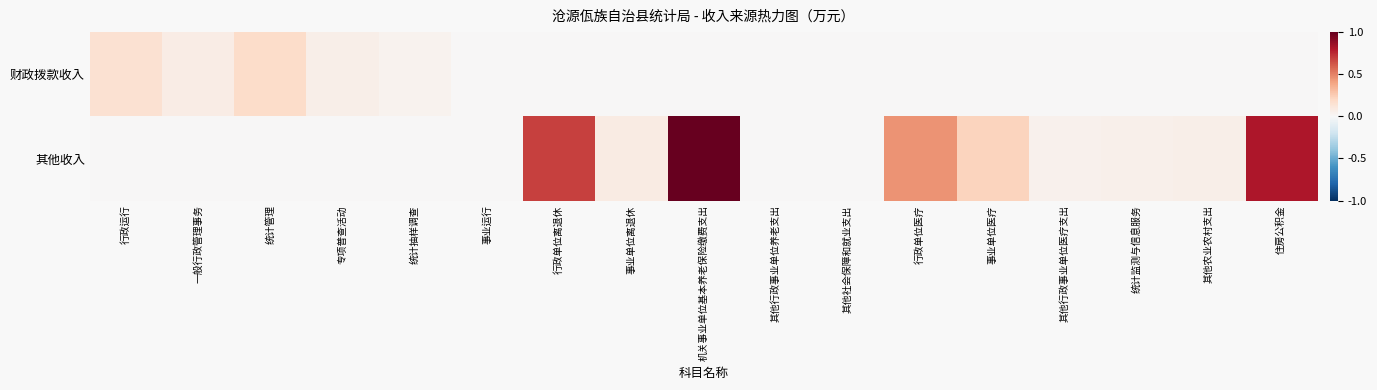

Reading right to left, transcribe all the data shown in this chart.

财政拨款收入: 住房公积金=0.0	其他农业农村支出=0.0	统计监测与信息服务=0.0	其他行政事业单位医疗支出=0.0	事业单位医疗=0.0	行政单位医疗=0.0	其他社会保障和就业支出=0.0	其他行政事业单位养老支出=0.0	机关事业单位基本养老保险缴费支出=0.0	事业单位离退休=0.0	行政单位离退休=0.0	事业运行=0.0	统计抽样调查=0.0	专项普查活动=0.1	统计管理=0.2	一般行政管理事务=0.1	行政运行=0.1
其他收入: 住房公积金=0.8	其他农业农村支出=0.1	统计监测与信息服务=0.0	其他行政事业单位医疗支出=0.0	事业单位医疗=0.2	行政单位医疗=0.4	其他社会保障和就业支出=0.0	其他行政事业单位养老支出=0.0	机关事业单位基本养老保险缴费支出=1.0	事业单位离退休=0.1	行政单位离退休=0.7	事业运行=0.0	统计抽样调查=0.0	专项普查活动=0.0	统计管理=0.0	一般行政管理事务=0.0	行政运行=0.0